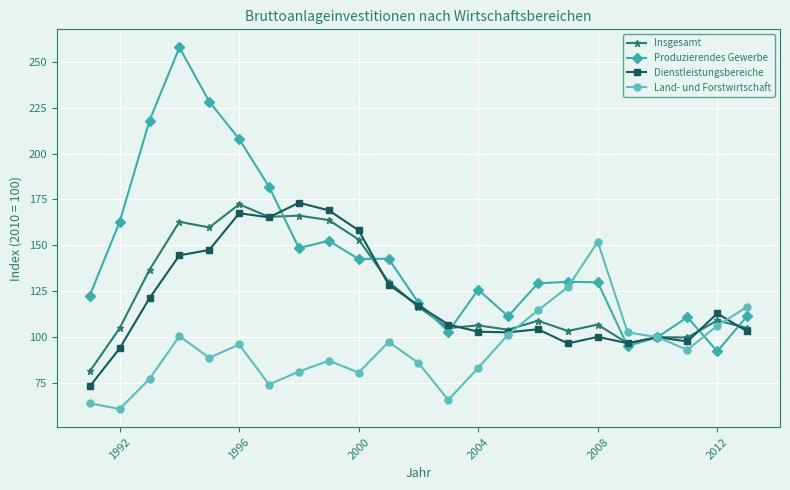

Which series has the widest spread of values?

Produzierendes Gewerbe